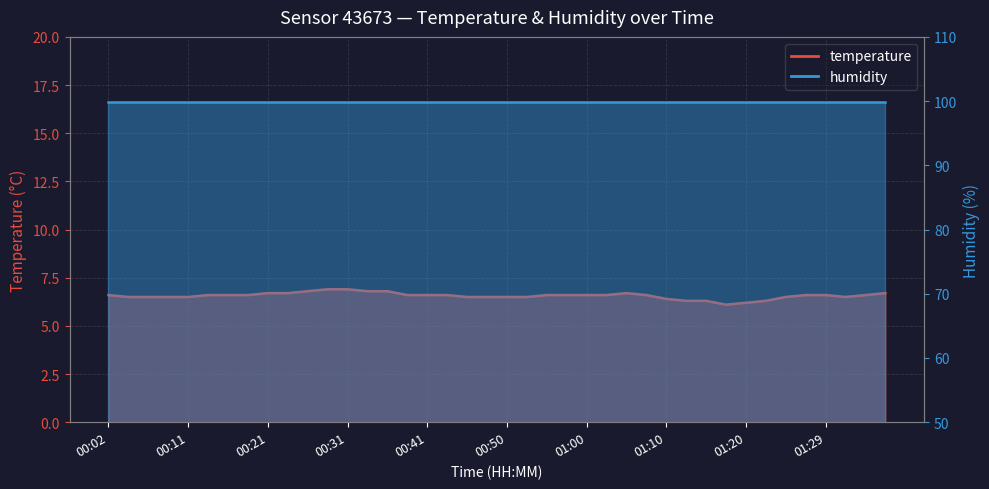

Which label corresponds to the smallest value in the chart?

01:17